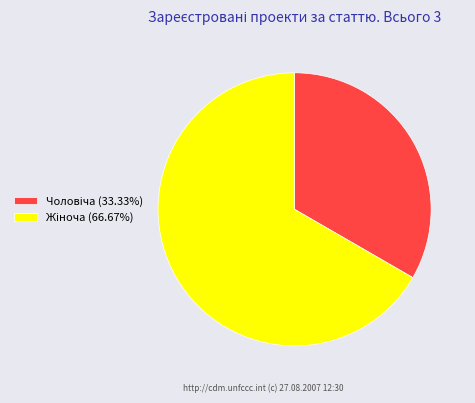

Does any single category account for the majority?

Yes